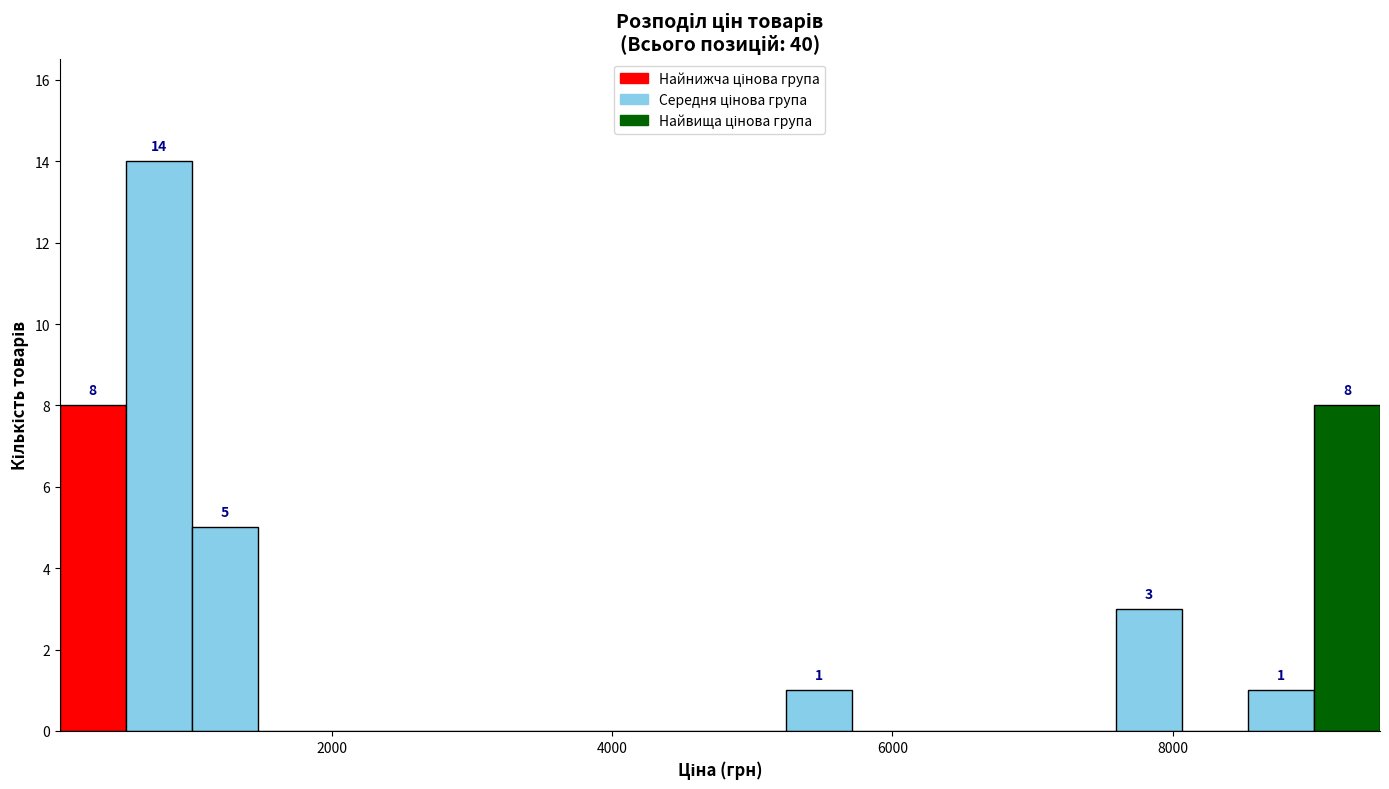

Around what value on the x-axis is the tallest bar? Give the approximate position of its centre, as read against the axis.

800